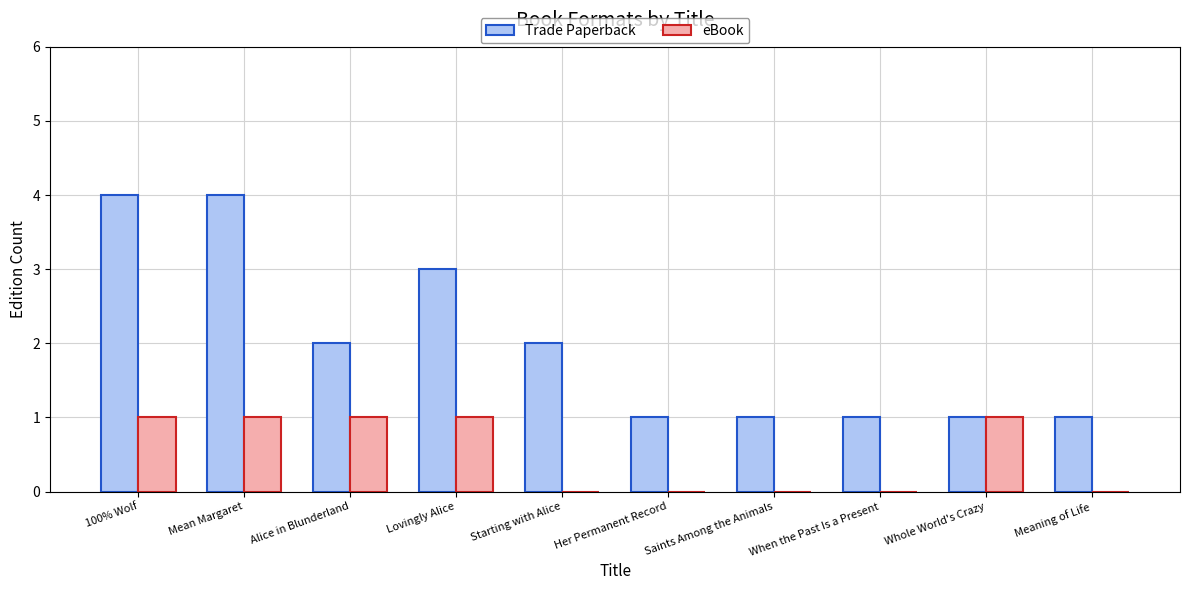

Between Lovingly Alice and Meaning of Life, which series saw the biggest shift?

Trade Paperback